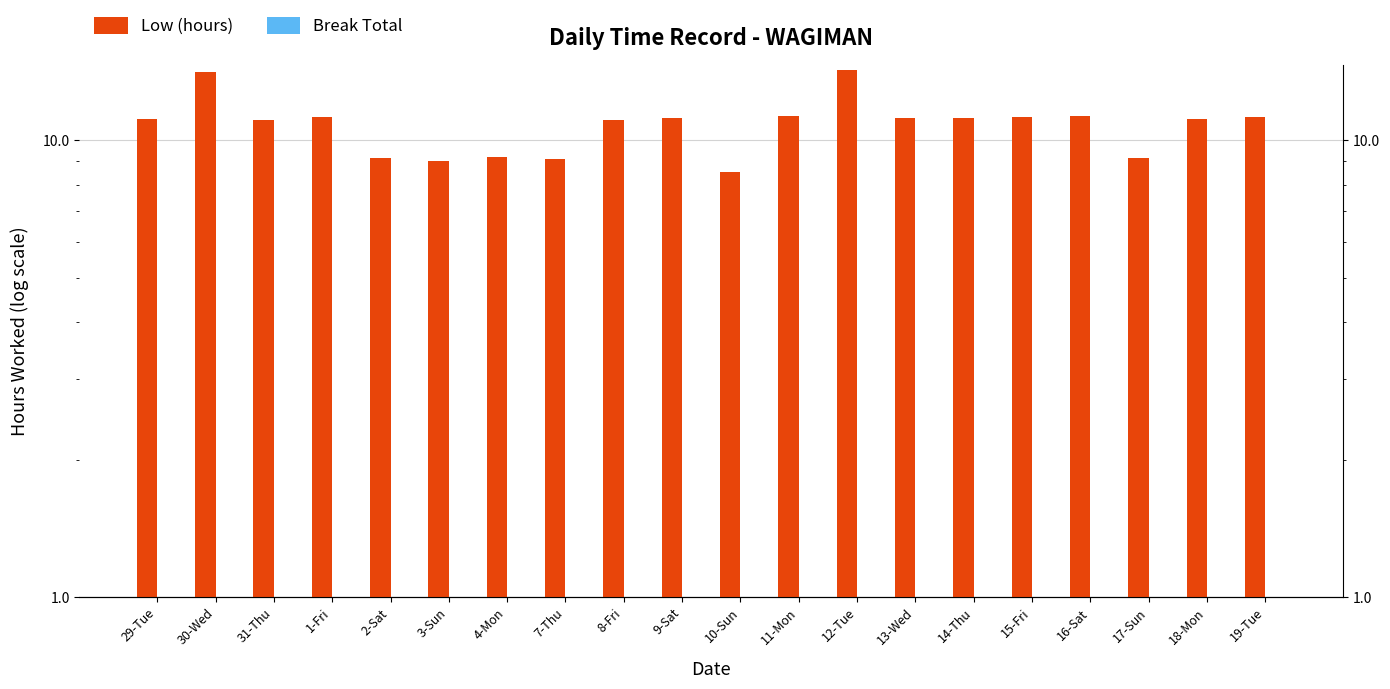

What is the greatest value displayed?

14.2